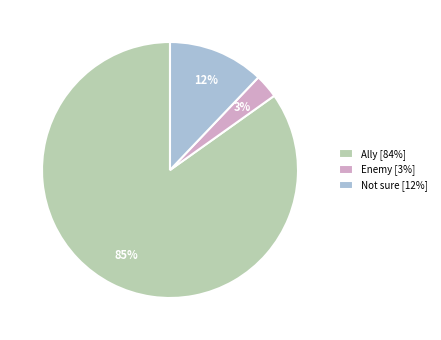

How many slices are in this pie chart?

3